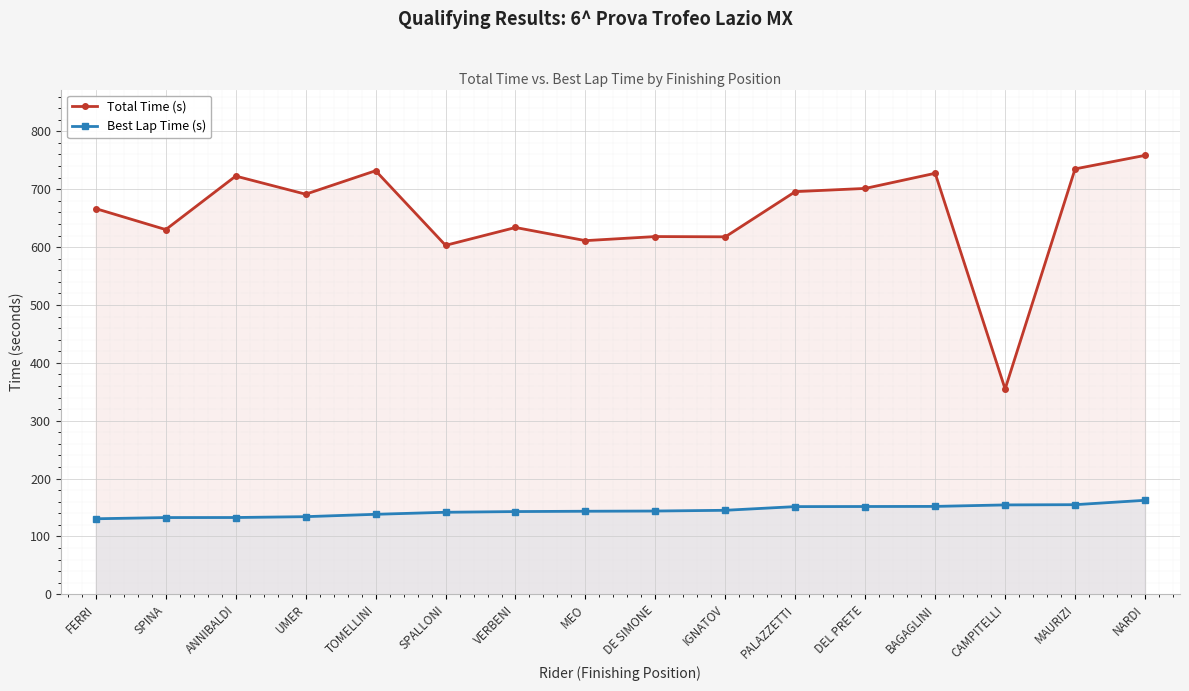

At how many categories does at least one series exceed 732?

2